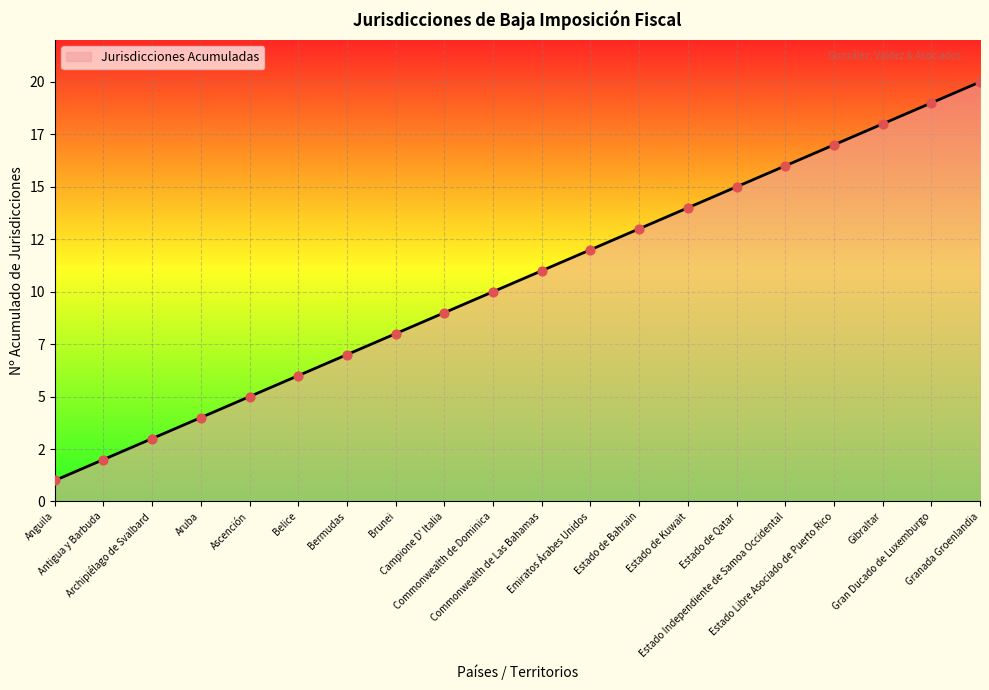

What is the change in value from Antigua y Barbuda to Campione D' Italia?

+7